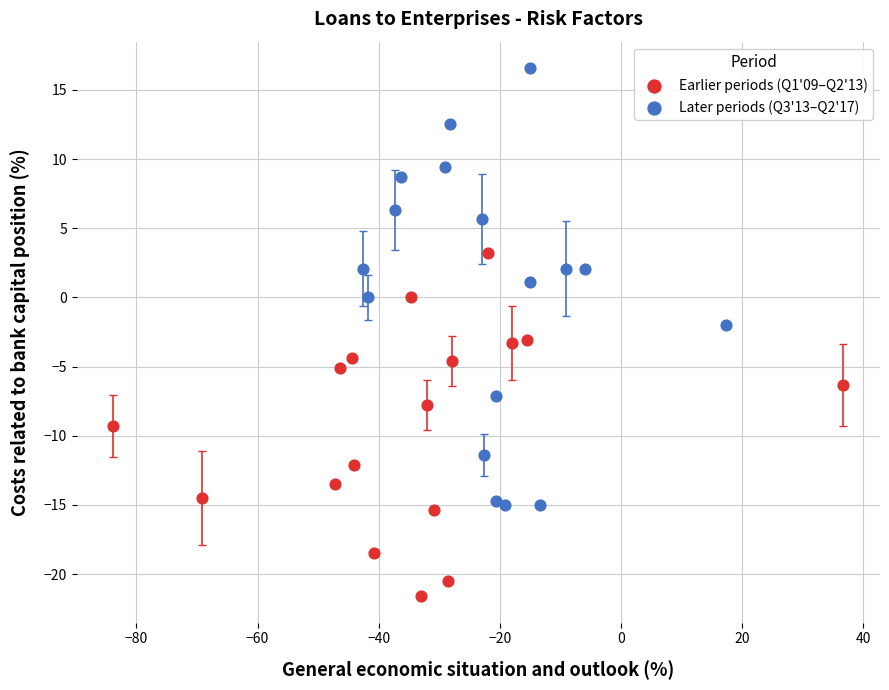

What are all the series names shown in the legend?

Earlier periods (Q1'09–Q2'13), Later periods (Q3'13–Q2'17)